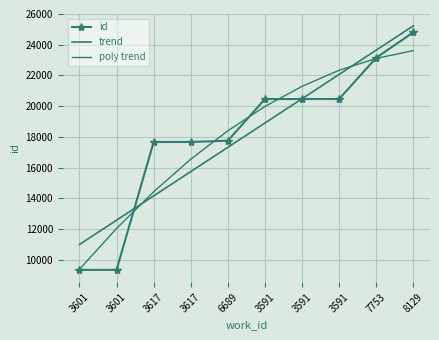

At which label does poly trend reach its minimum?

3601